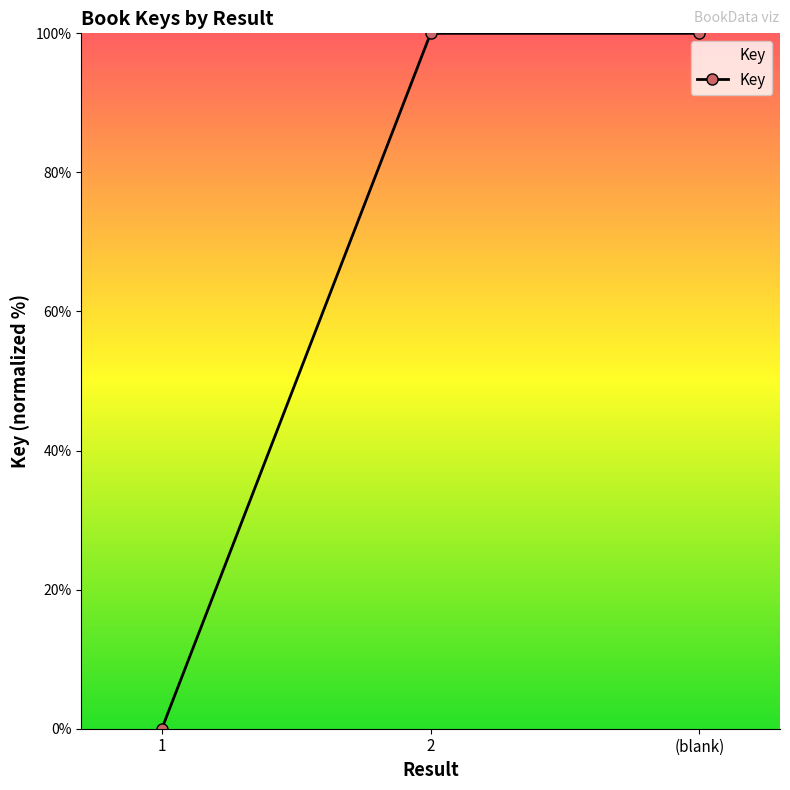

What is the change in value from 1 to 2?

+100